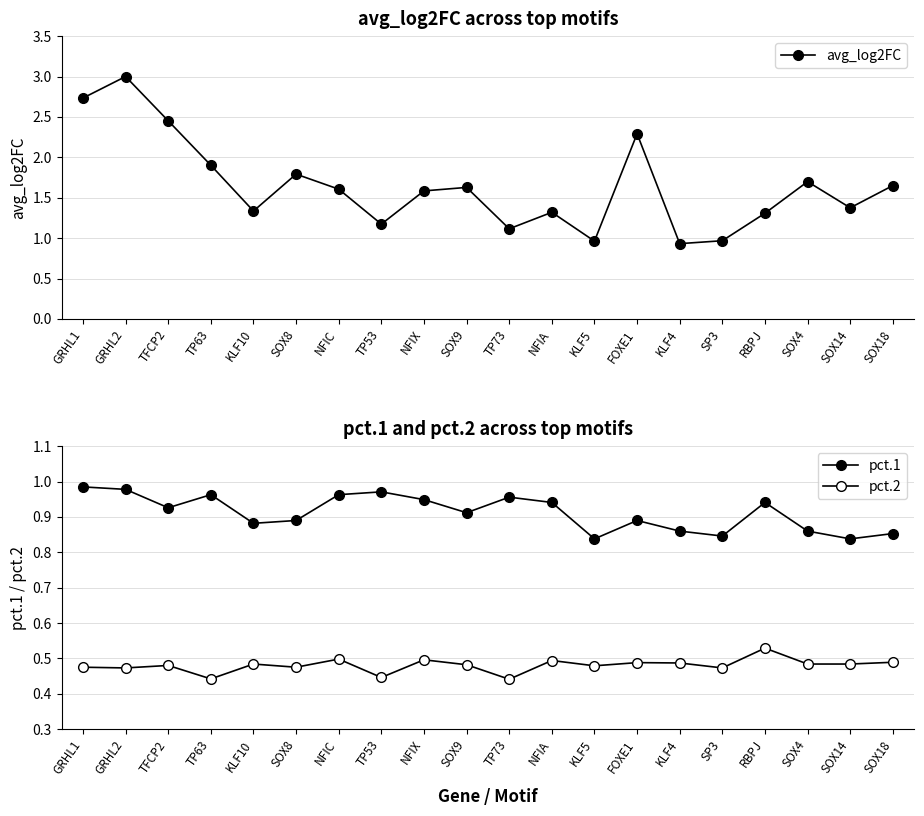

True or false: pct.1 and pct.2 cross at least once.

False